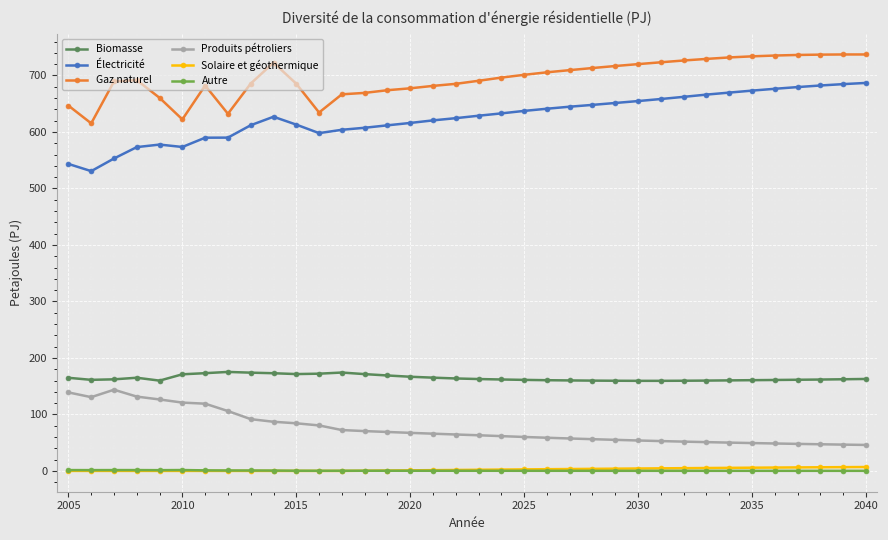

At how many categories does at least one series exceed 187?

36